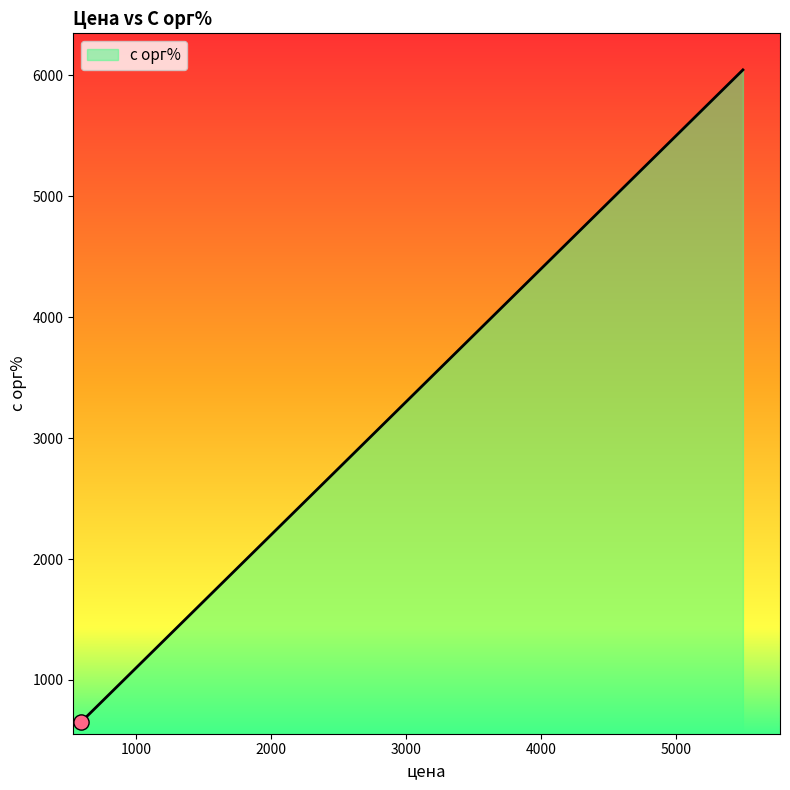

What is the change in value from 594 to 1396?

+882.2